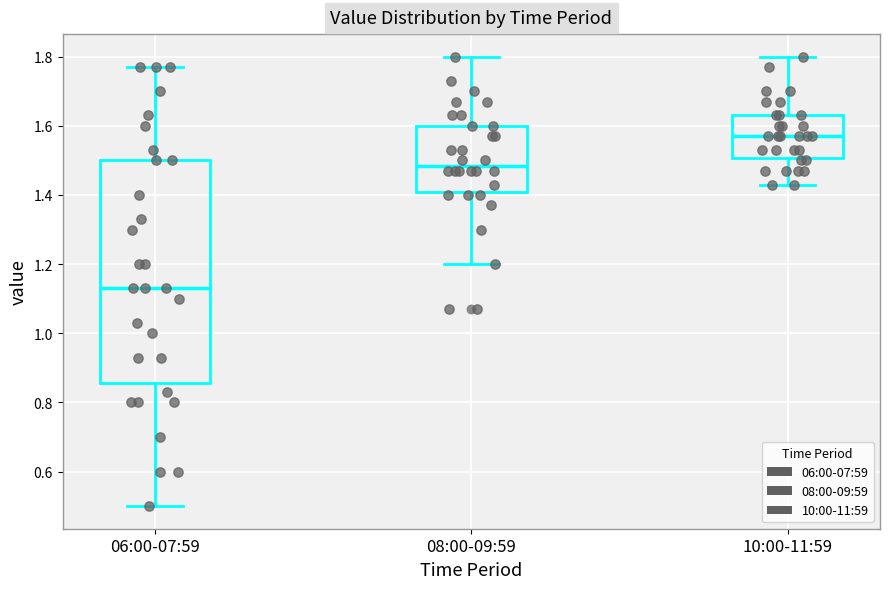

Reading left to right, transcribe this box plot: for each box, give where its median line is, the range the box spans, and where its two whiskers end, as read against the y-axis. The values are not printed on the chart, so give them approximately, as read against the axis.

06:00-07:59: median 1.14, box 0.86 to 1.50, whiskers 0.50 to 1.78
08:00-09:59: median 1.48, box 1.40 to 1.60, whiskers 1.20 to 1.80
10:00-11:59: median 1.58, box 1.50 to 1.64, whiskers 1.44 to 1.80